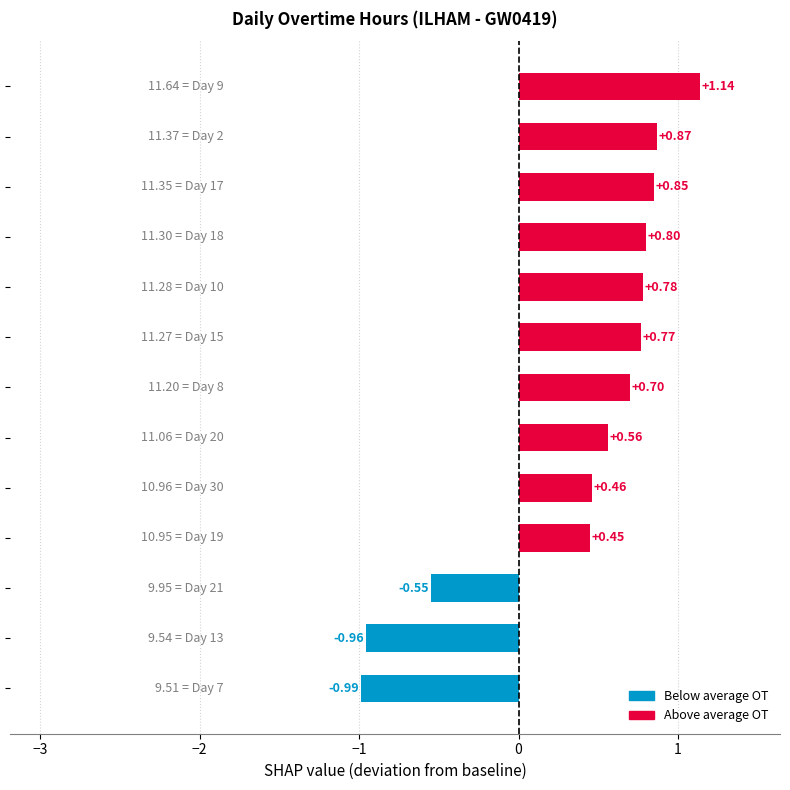

What is the sum of all values?

4.9